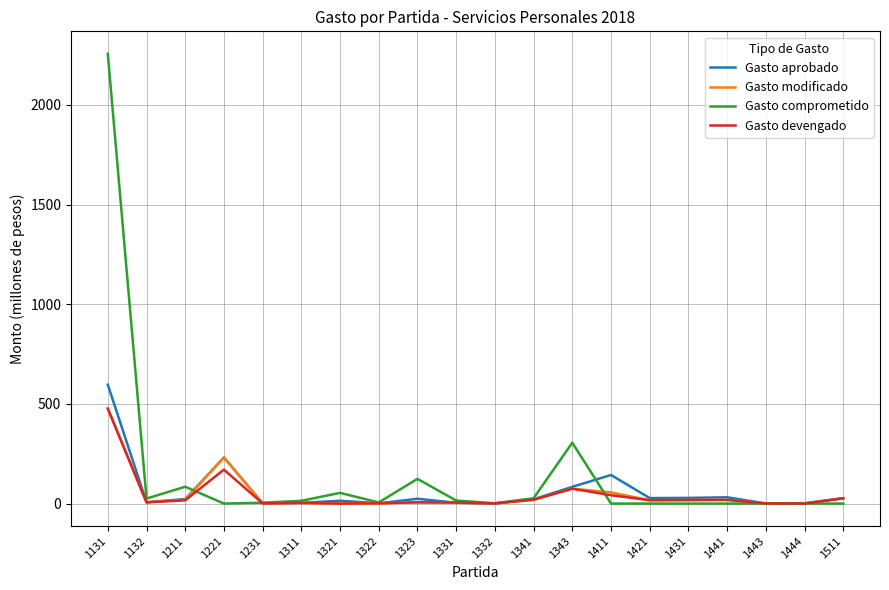

Which series has the widest spread of values?

Gasto comprometido